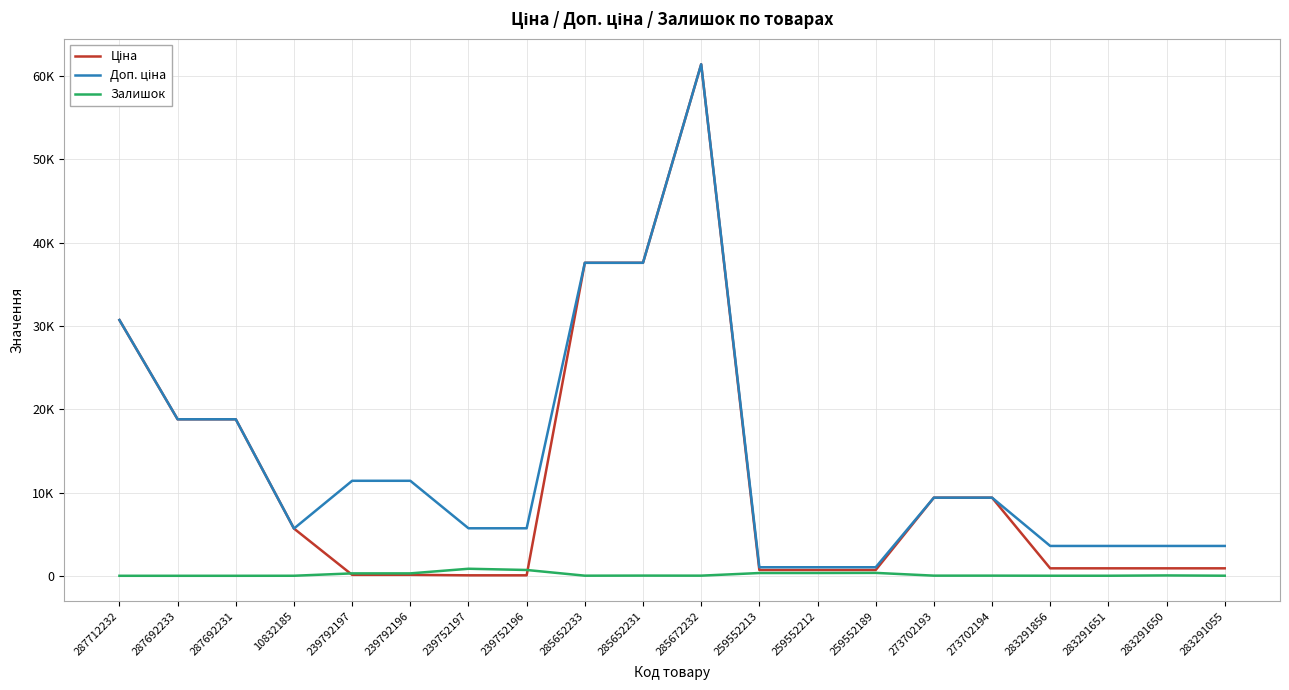

Reading left to right, transcribe all the data shown in this chart.

Ціна: 30717.1	18796.8	18796.8	5673.8	114.1	114.1	57.0	57.0	37593.6	37593.6	61434.3	693.7	693.7	693.7	9384.0	9384.0	895.9	895.9	895.9	895.9
Доп. ціна: 30717.1	18796.8	18796.8	5673.8	11410.0	11410.0	5705.0	5705.0	37593.6	37593.6	61434.3	1024.6	1024.6	1024.6	9384.0	9384.0	3583.6	3583.6	3583.6	3583.6
Залишок: 0.0	0.0	0.0	4.0	289.0	290.0	845.0	698.0	13.0	23.0	16.0	331.0	334.0	348.0	17.0	18.0	7.0	7.0	43.0	9.0